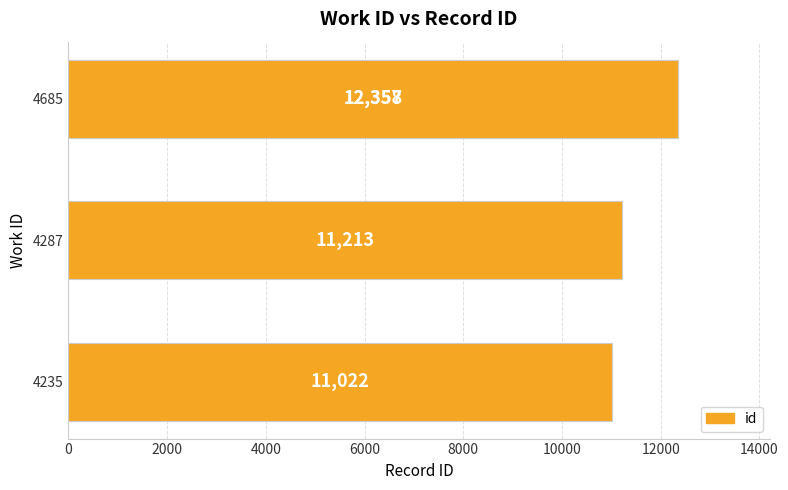

True or false: the data shows 8477 at 6000.

False